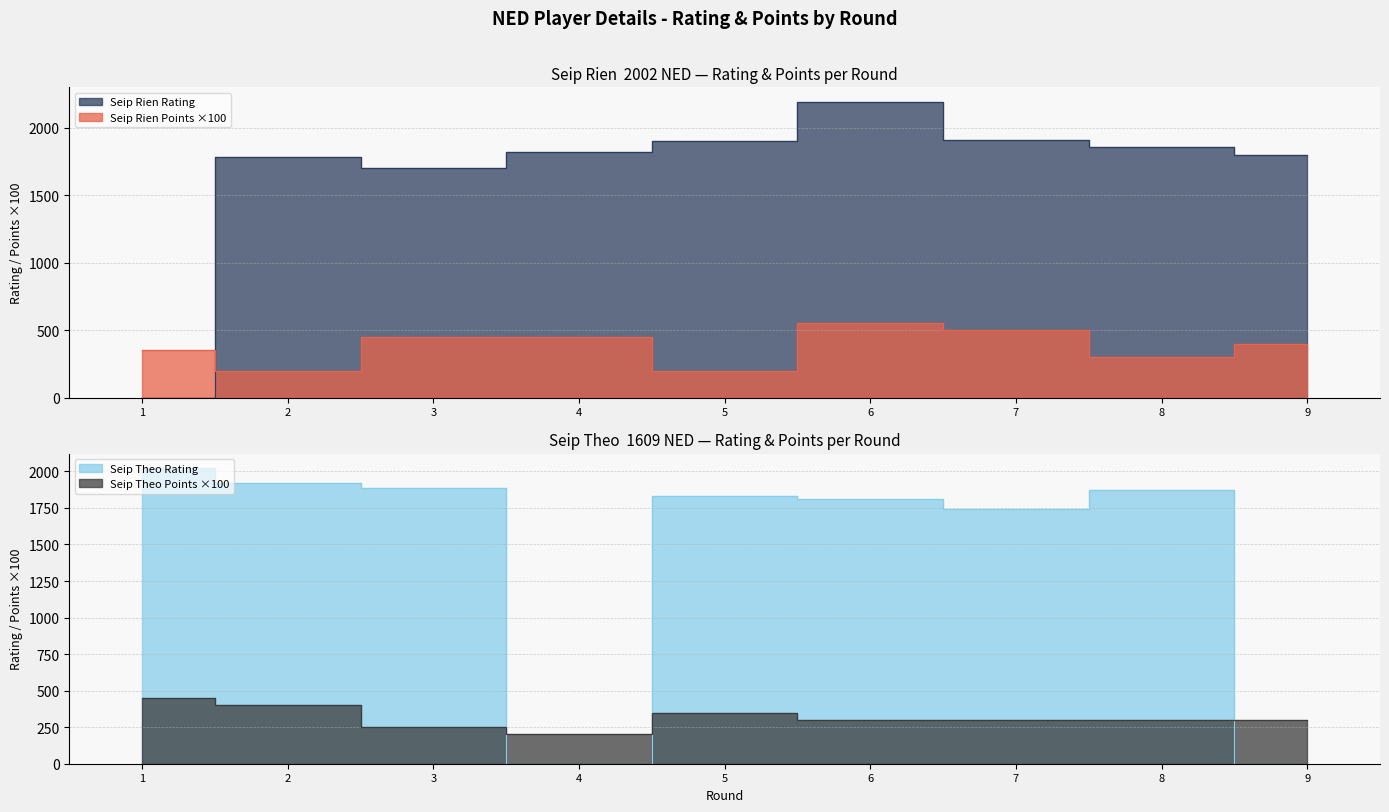

Between 4 and 6, which series saw the biggest shift?

Seip Theo Rating